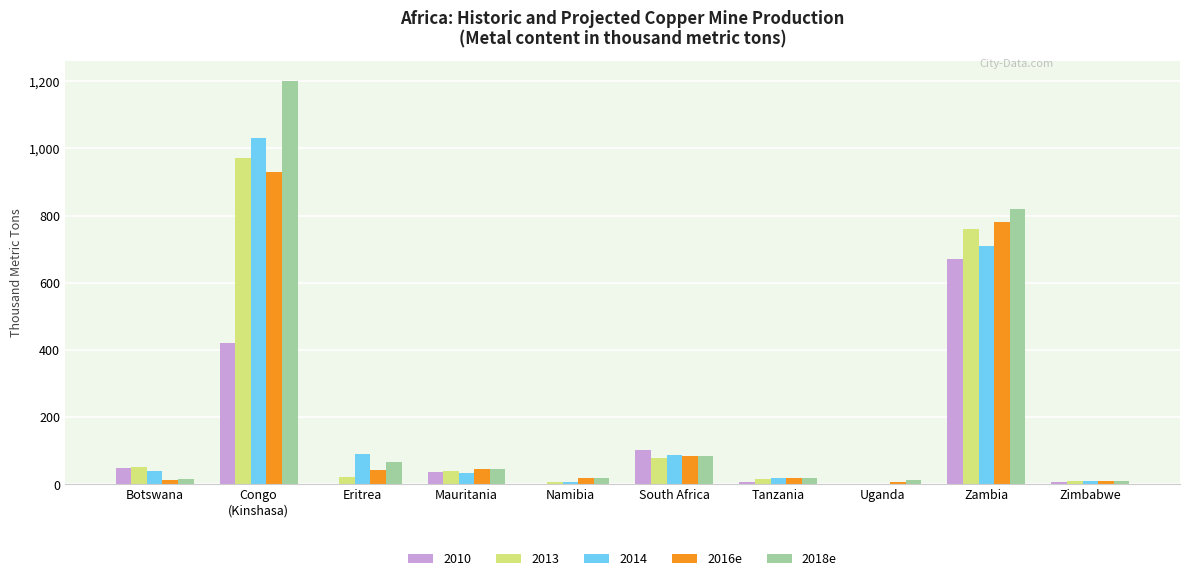

What is the difference between the 2016e values at Zimbabwe and Mauritania?

37